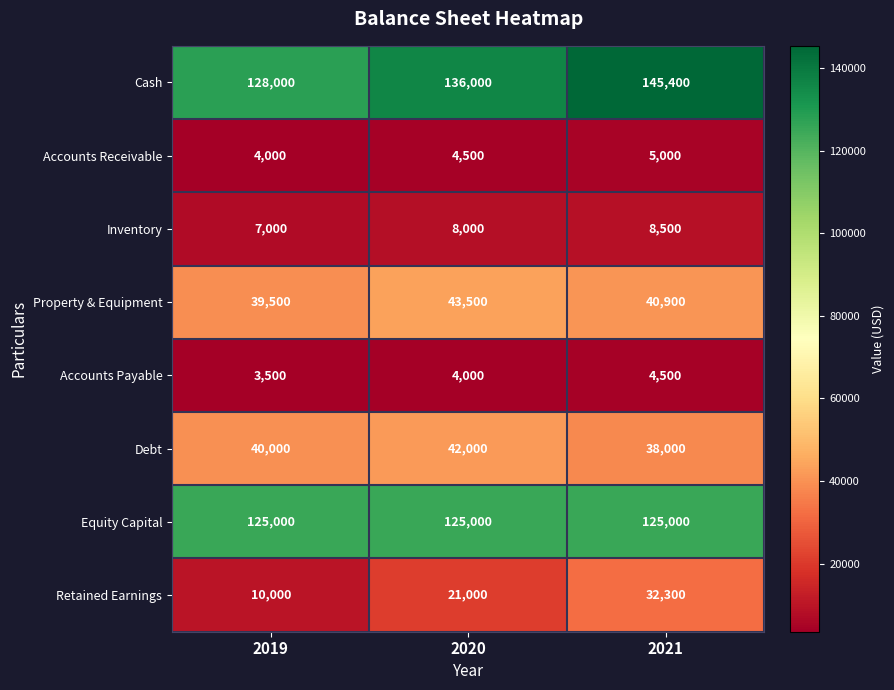

Reading left to right, what are all the values shown in this chart?

Cash: 2019=128000	2020=136000	2021=145400
Accounts Receivable: 2019=4000	2020=4500	2021=5000
Inventory: 2019=7000	2020=8000	2021=8500
Property & Equipment: 2019=39500	2020=43500	2021=40900
Accounts Payable: 2019=3500	2020=4000	2021=4500
Debt: 2019=40000	2020=42000	2021=38000
Equity Capital: 2019=125000	2020=125000	2021=125000
Retained Earnings: 2019=10000	2020=21000	2021=32300